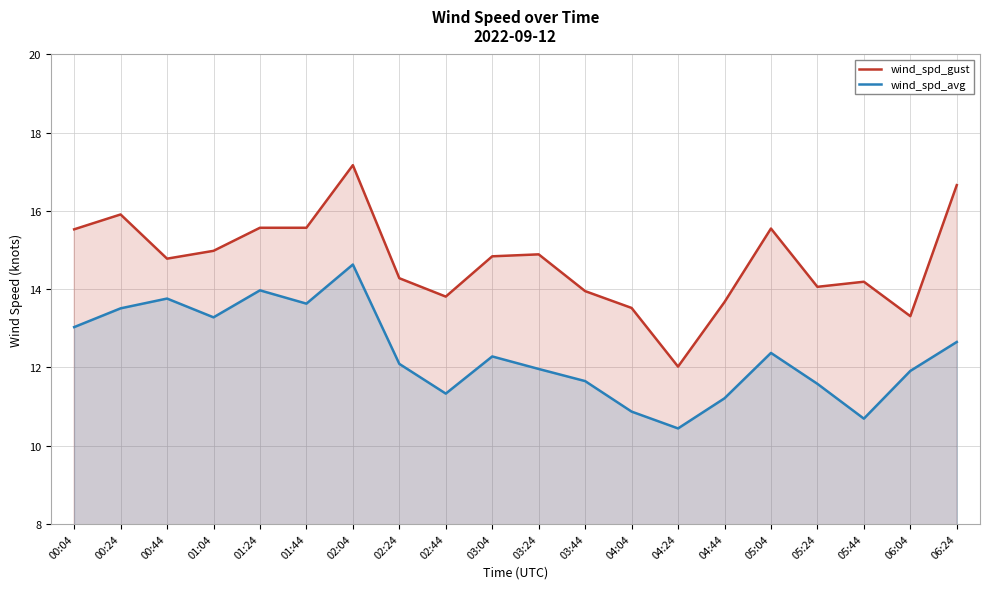

List the series in order of their peak value, lowest first.

wind_spd_avg, wind_spd_gust